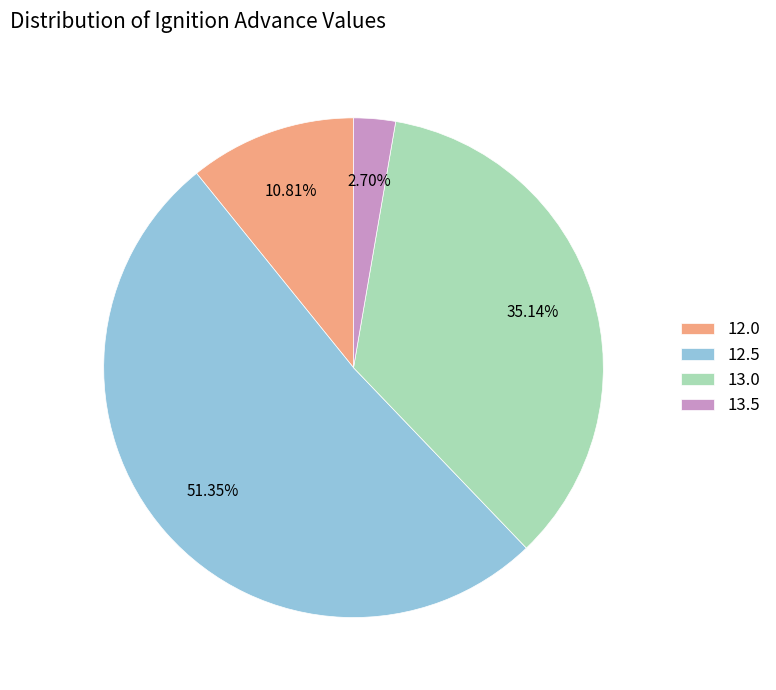

Count the number of slices in the pie.

4